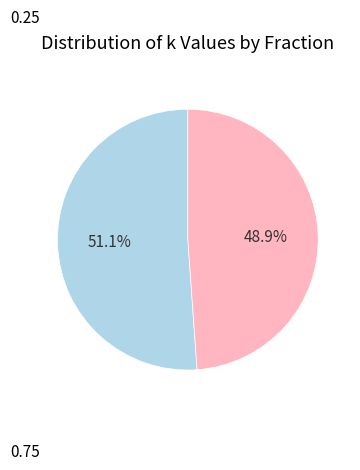

Is there a majority slice in this chart?

Yes